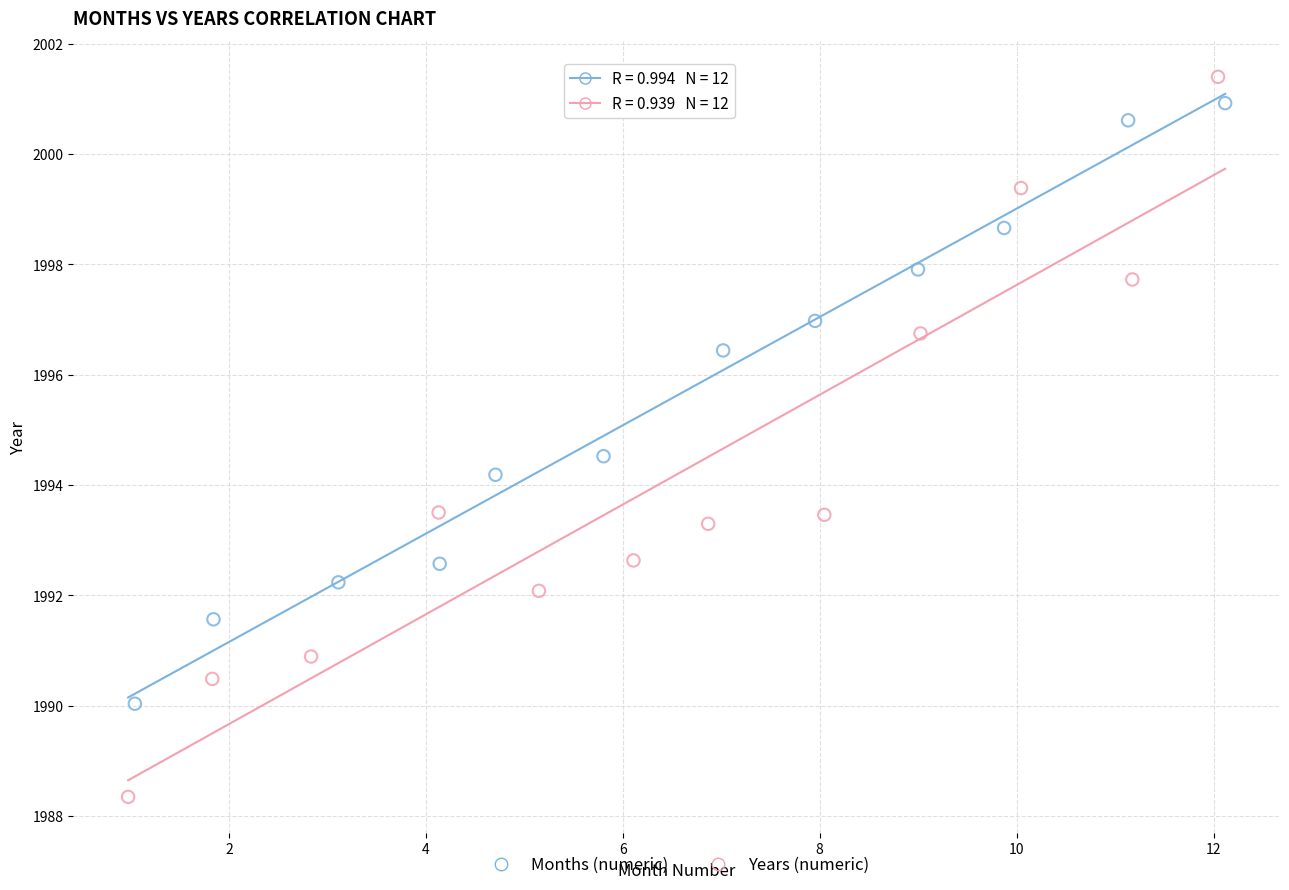

What are all the series names shown in the legend?

Months (numeric), Years (numeric)